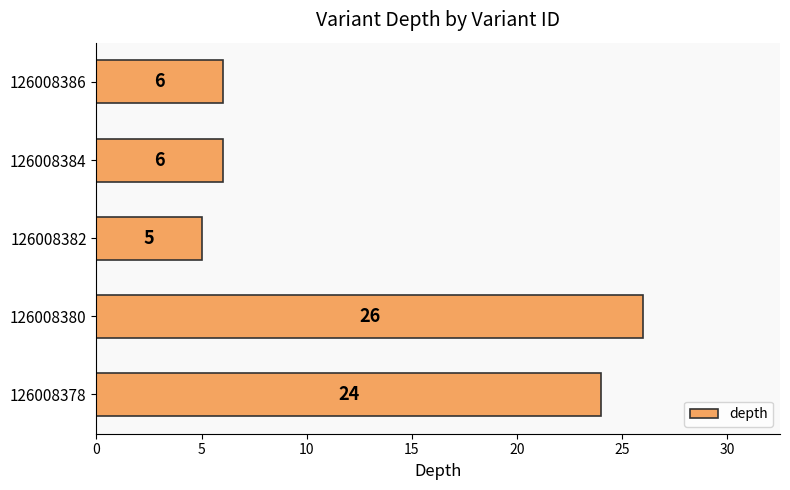

At which category does the chart reach its peak across all series?

126008380